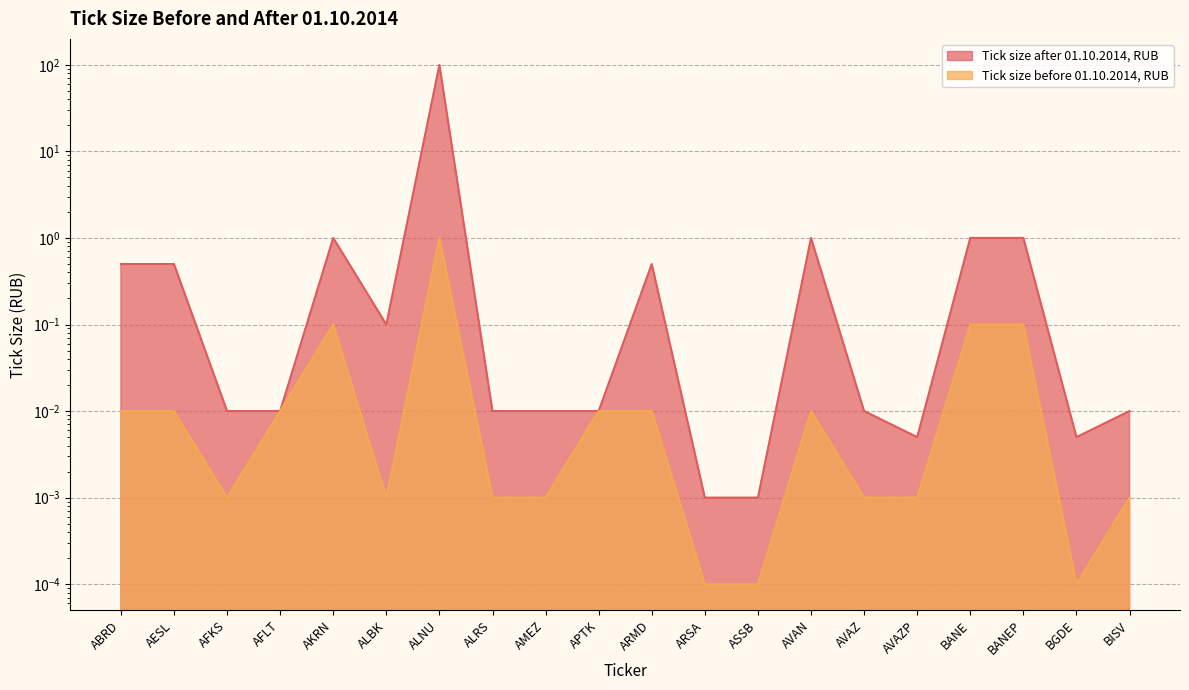

The value of Tick size before 01.10.2014, RUB at AKRN is 0.1. True or false?

True